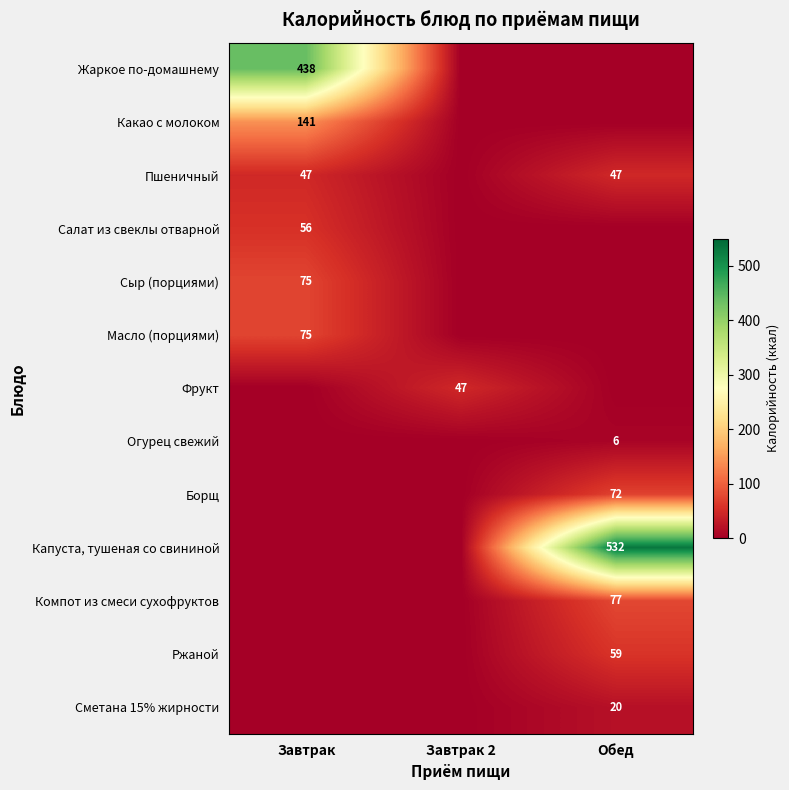

The Сметана 15% жирности series shows 20 at Обед. True or false?

True